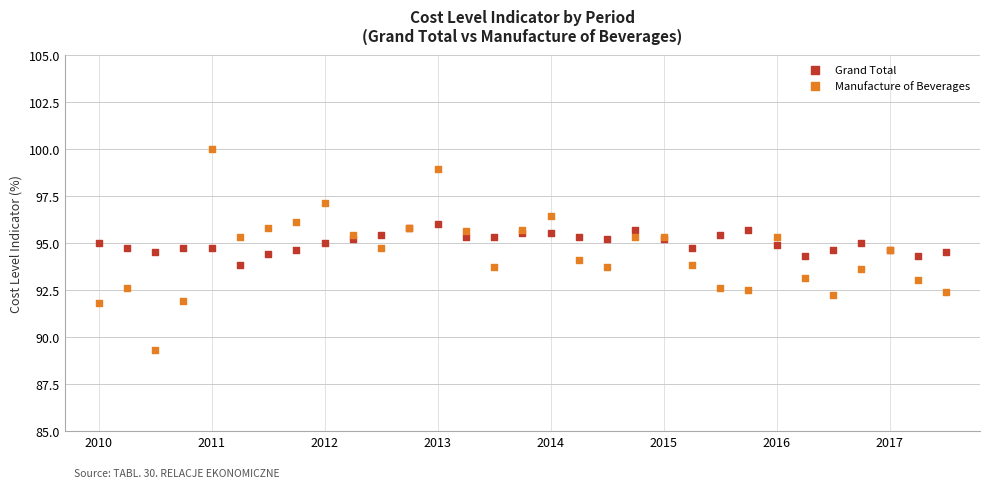

Which series contains the lowest Y value?

Manufacture of Beverages